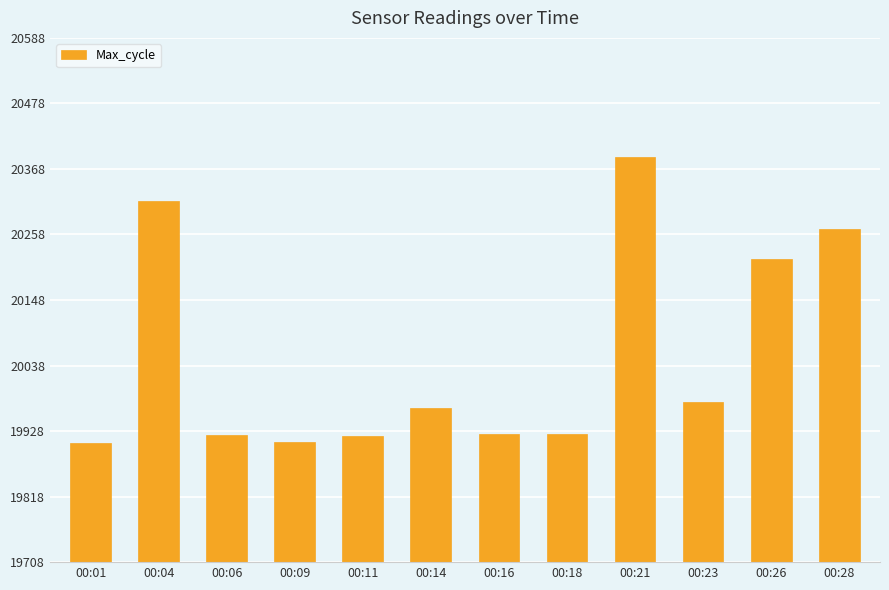

What is the difference between the second highest and second lowest values?

406